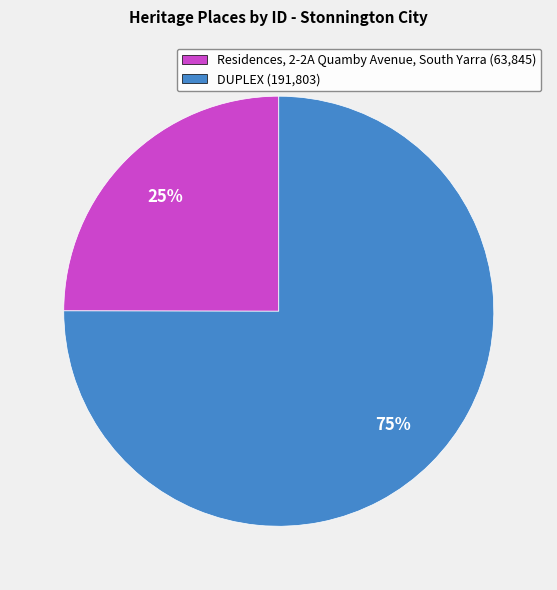

Is it true that DUPLEX is 75% of the pie?

True